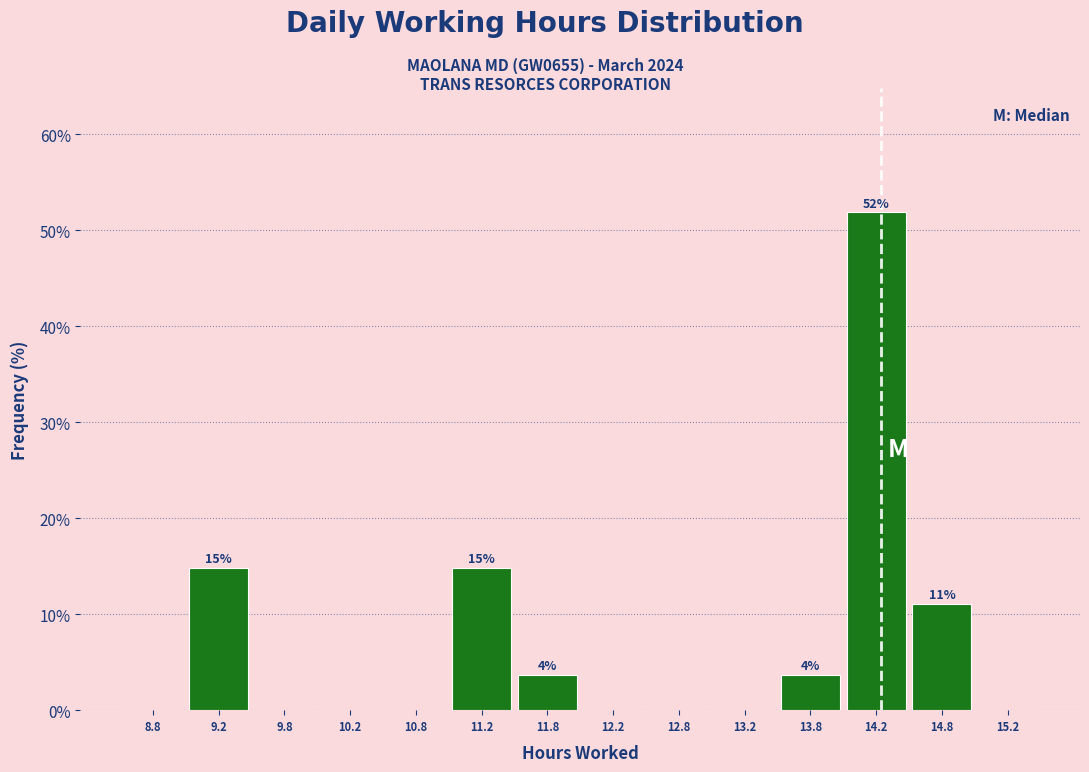

Over which range of the x-axis is the bar tallest?

14.0 to 14.5